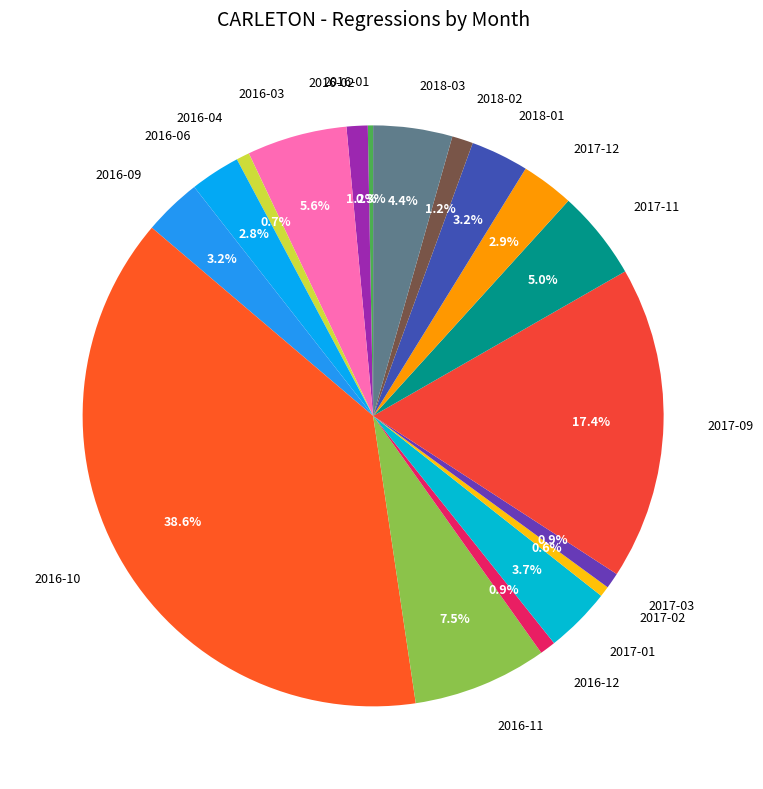

Is 2016-06 the majority of the pie?

No